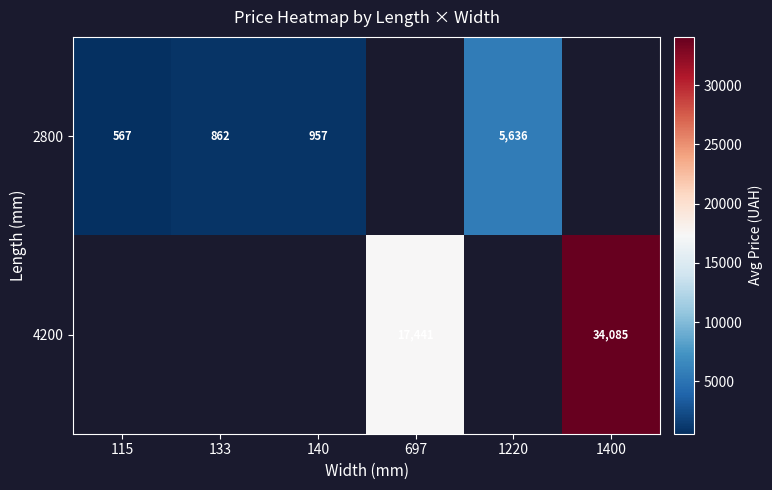

At how many categories does at least one series exceed 21725?

1